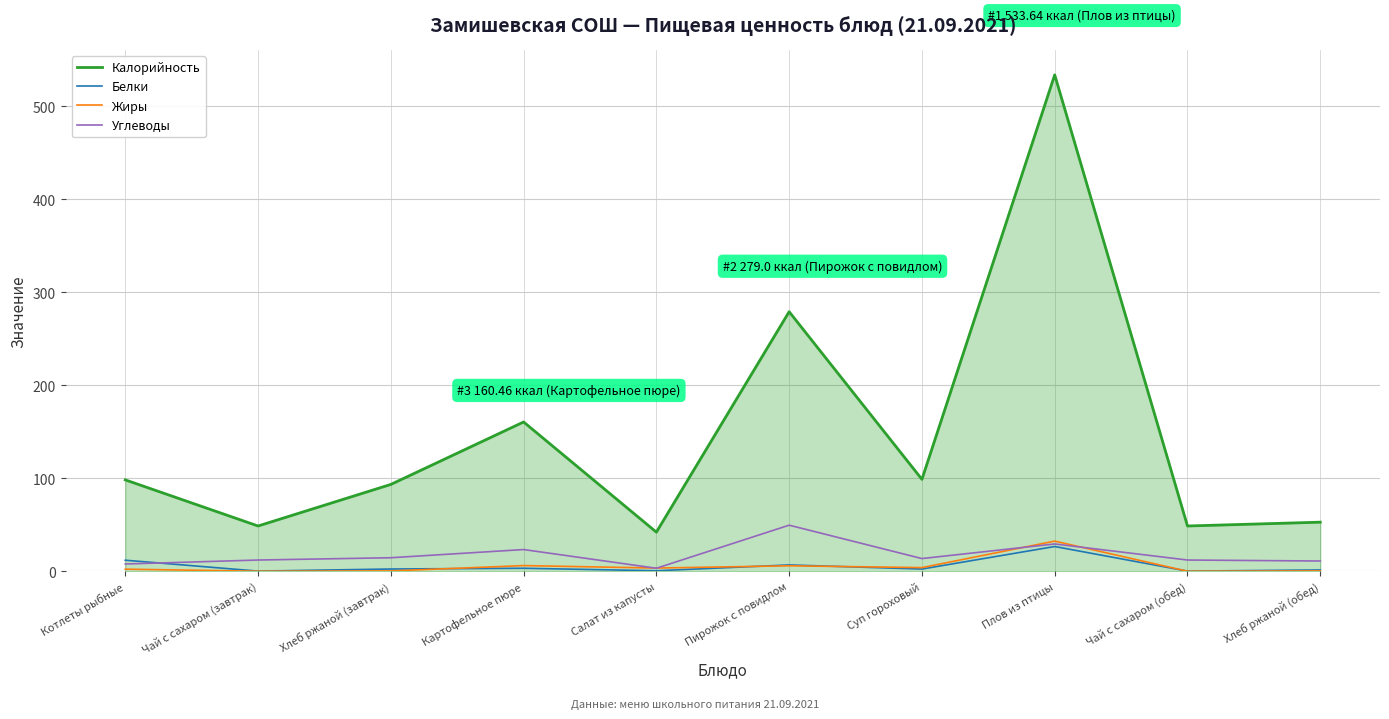

In Калорийность, how many points are lower than both neighbors (excluding endpoints)?

4